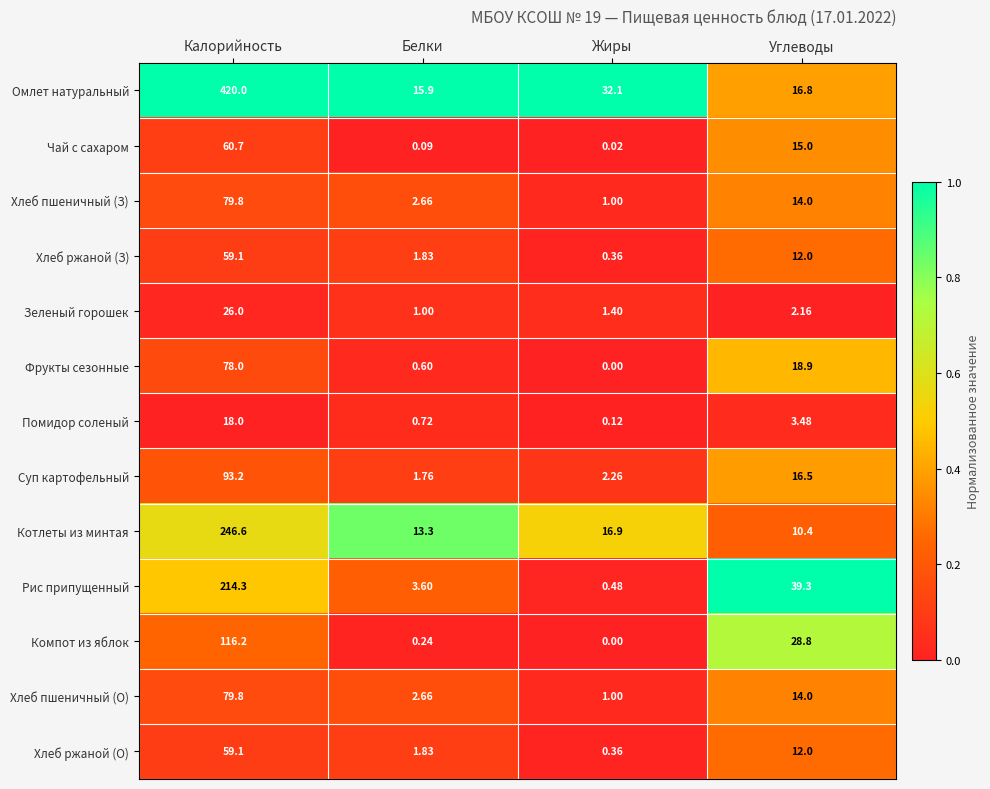

Rank the categories by Хлеб ржаной (О) value from lowest to highest.

Жиры, Белки, Углеводы, Калорийность